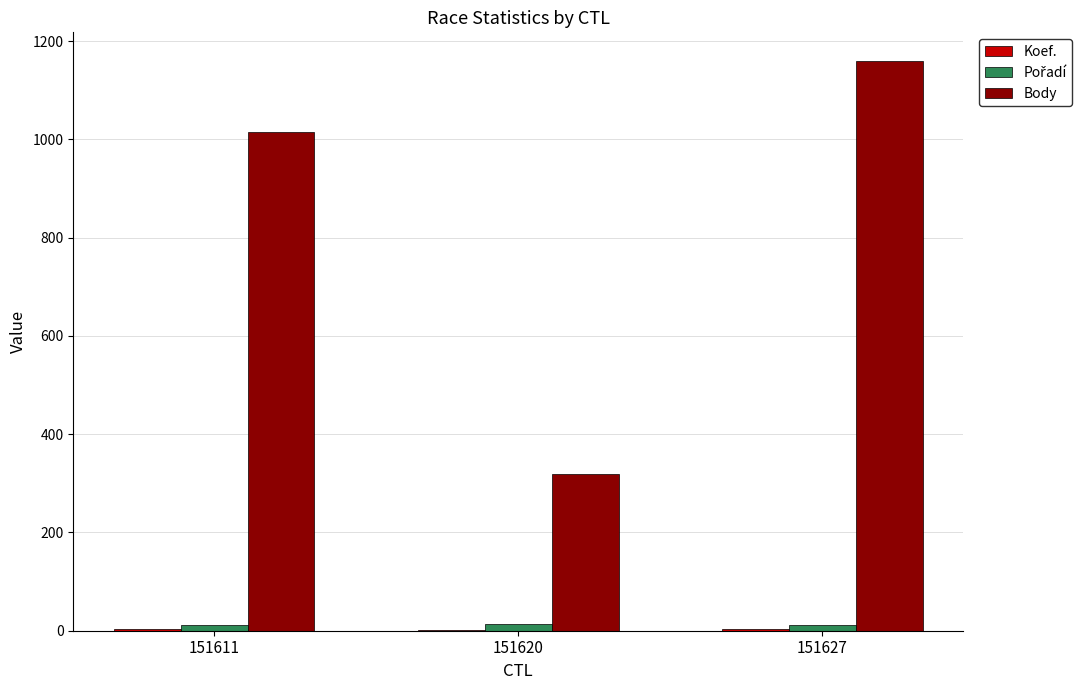

At which category is the sum across all series the highest?

151627